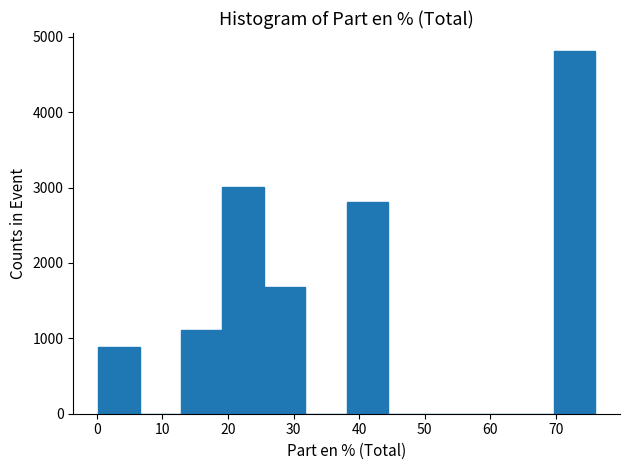

Which range on the x-axis has the tallest bar?

70 to 76